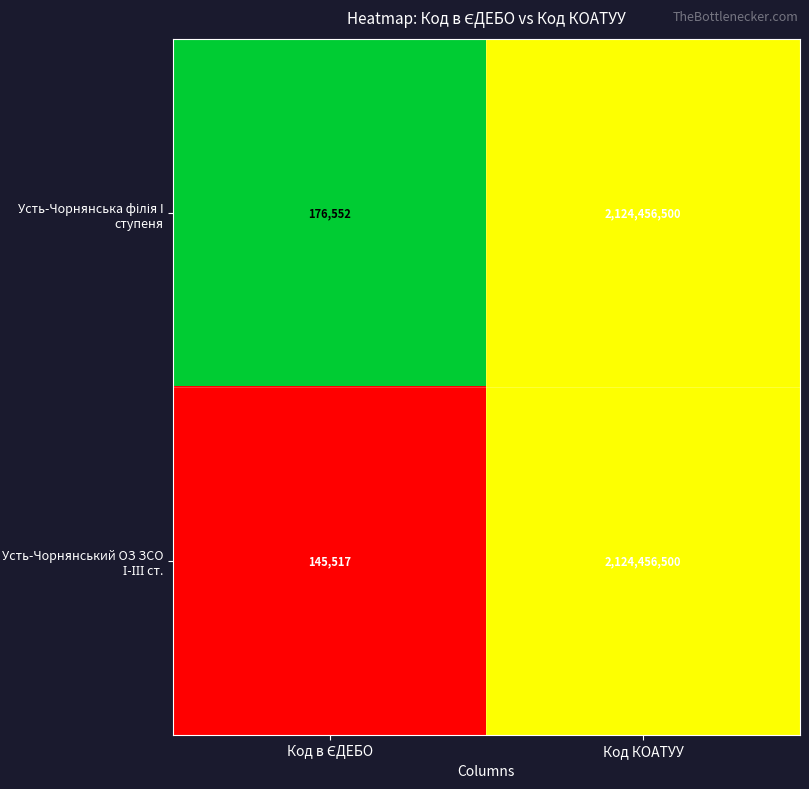

What is the total value across all series at Код КОАТУУ?

4248913000